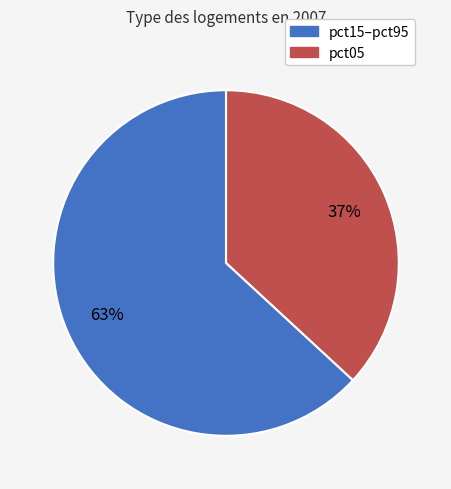

Is there a majority slice in this chart?

Yes